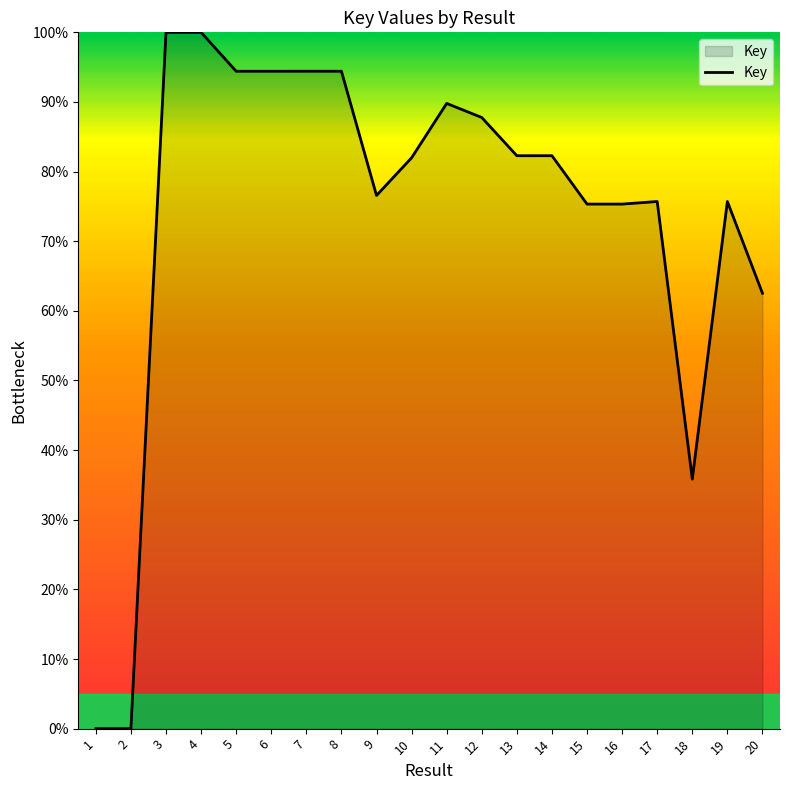

At which label is the value closest to 50?

20